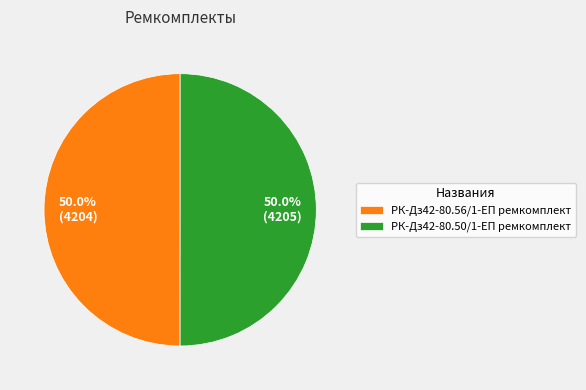

Approximately how many times larger is the value at РК-Дз42-80.50/1-ЕП ремкомплект compared to РК-Дз42-80.56/1-ЕП ремкомплект?

1.0